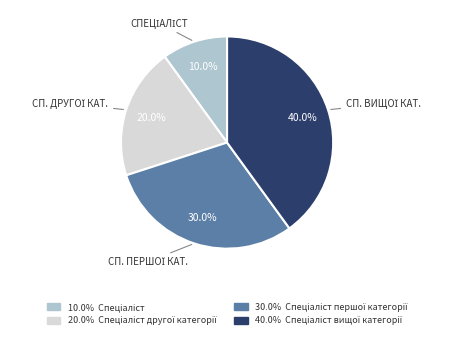

To the nearest percent, what is the difference between the largest and smallest slice percentages?

30%